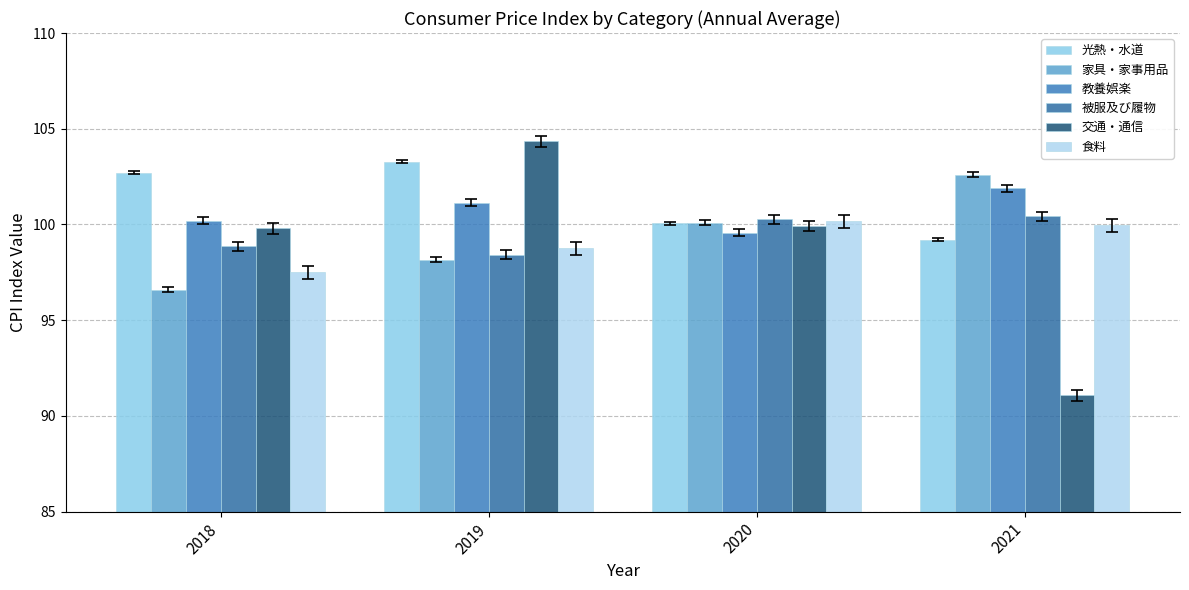

Rank the series by their maximum value, from highest to lowest.

交通・通信, 光熱・水道, 家具・家事用品, 教養娯楽, 被服及び履物, 食料